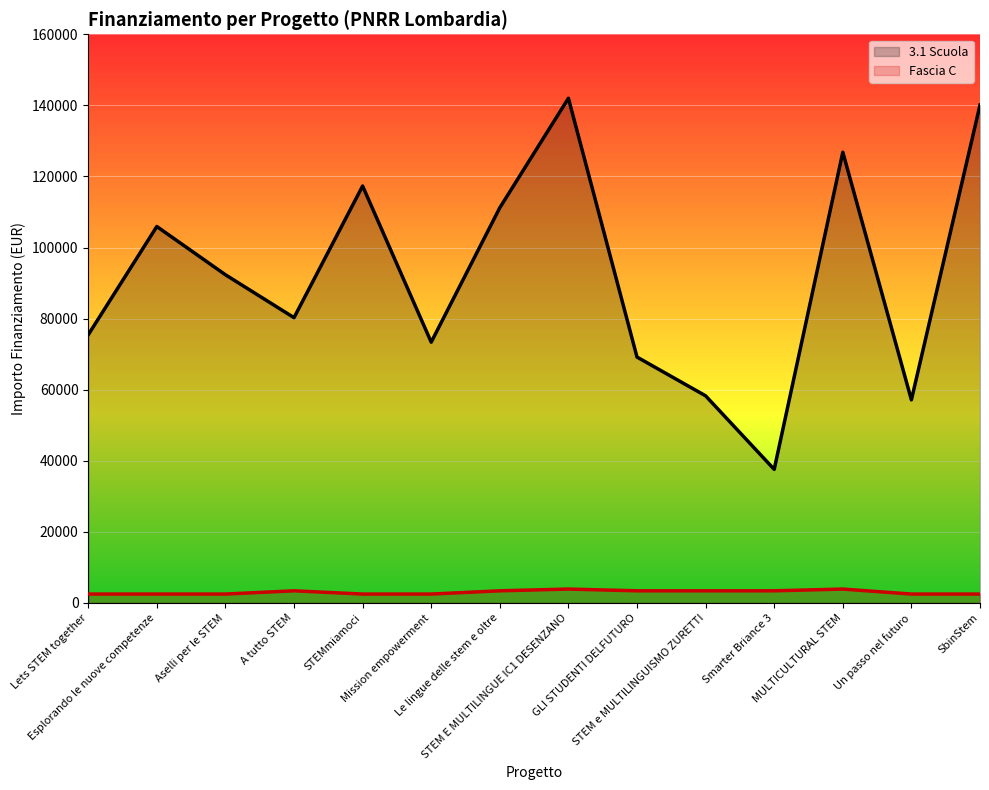

At which category is the sum across all series the highest?

STEM E MULTILINGUE IC1 DESENZANO